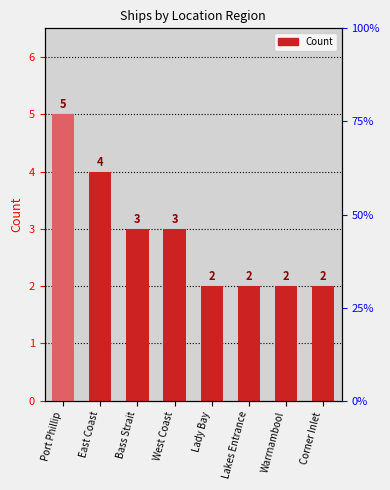

Count the number of categories in the chart.

8